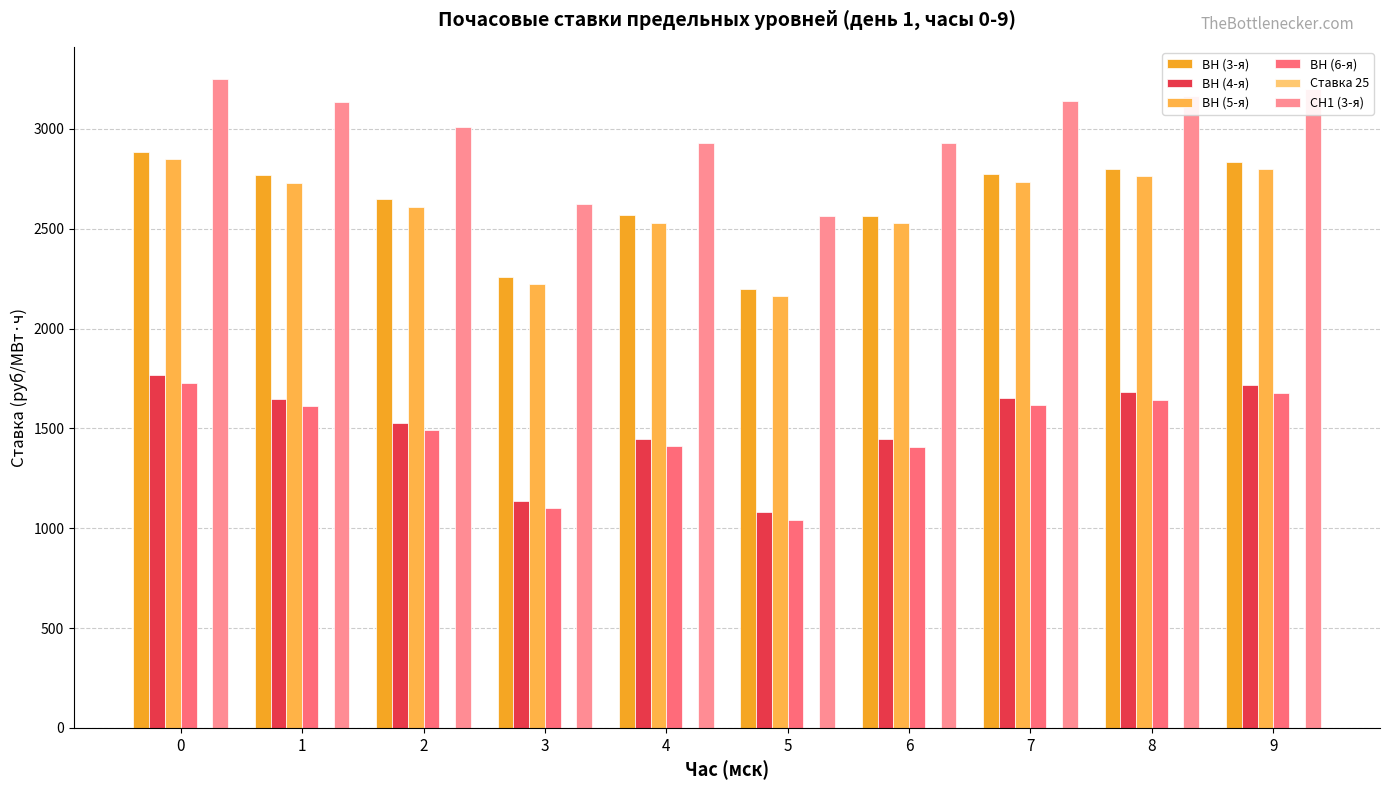

How many groups of bars are there?

10